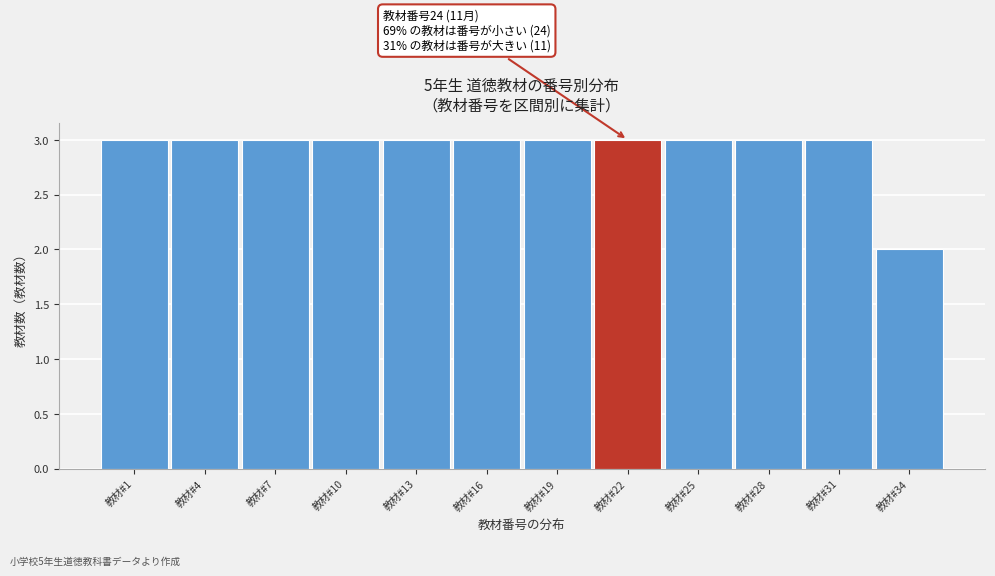

Reading right to left, what are all the values shown in this chart?

2	3	3	3	3	3	3	3	3	3	3	3